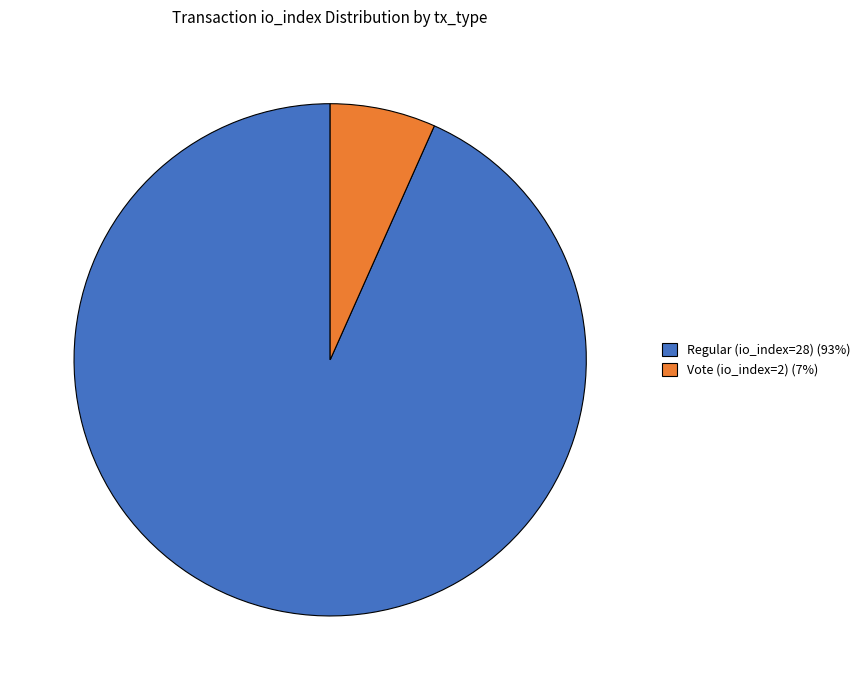

Rank the categories by value from lowest to highest.

Vote (io_index=2), Regular (io_index=28)